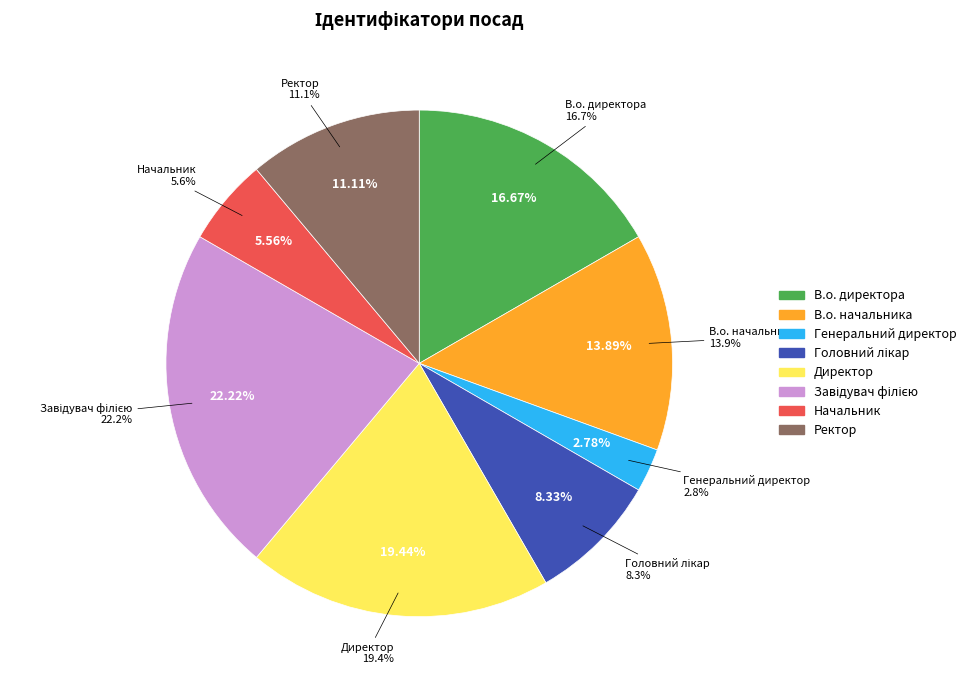

Which category has the smallest portion of the pie?

Генеральний директор